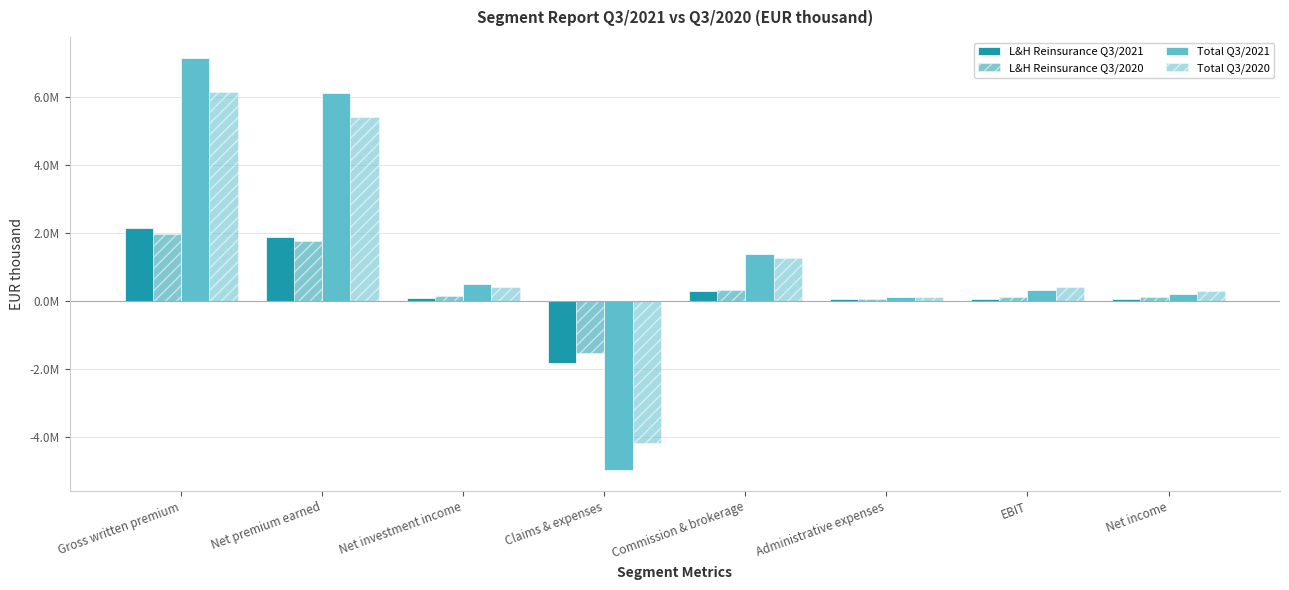

Does the chart contain any negative values?

Yes